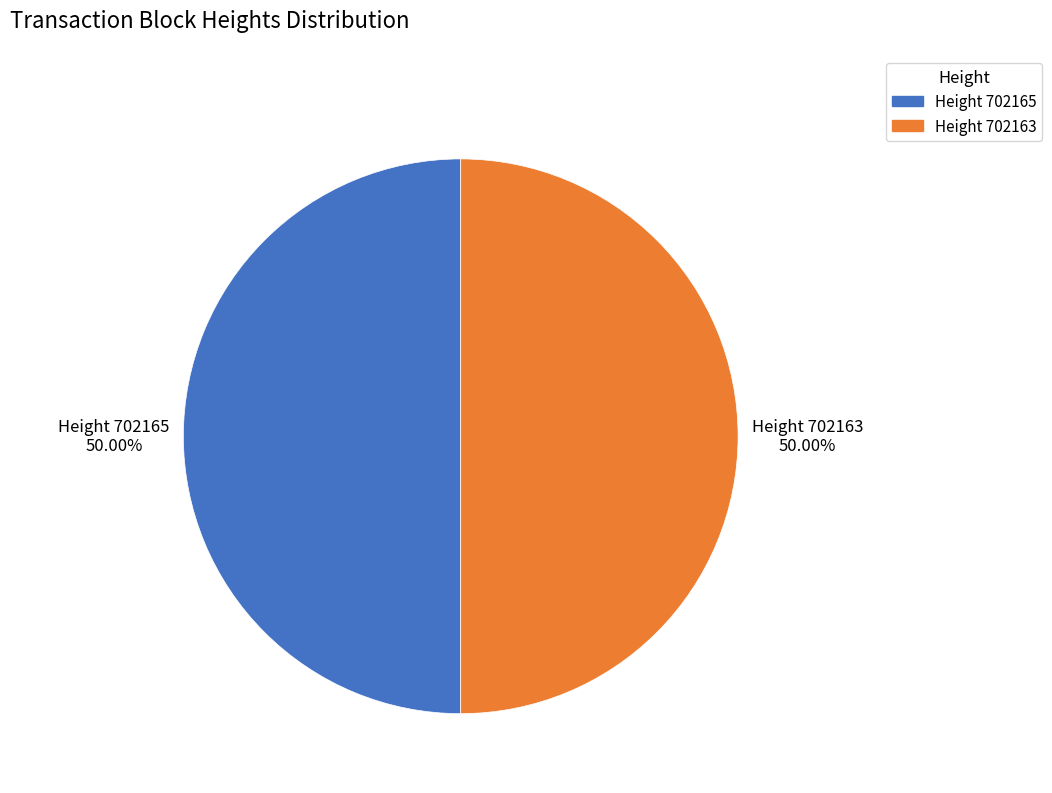

To the nearest percent, what is the average slice percentage?

50%